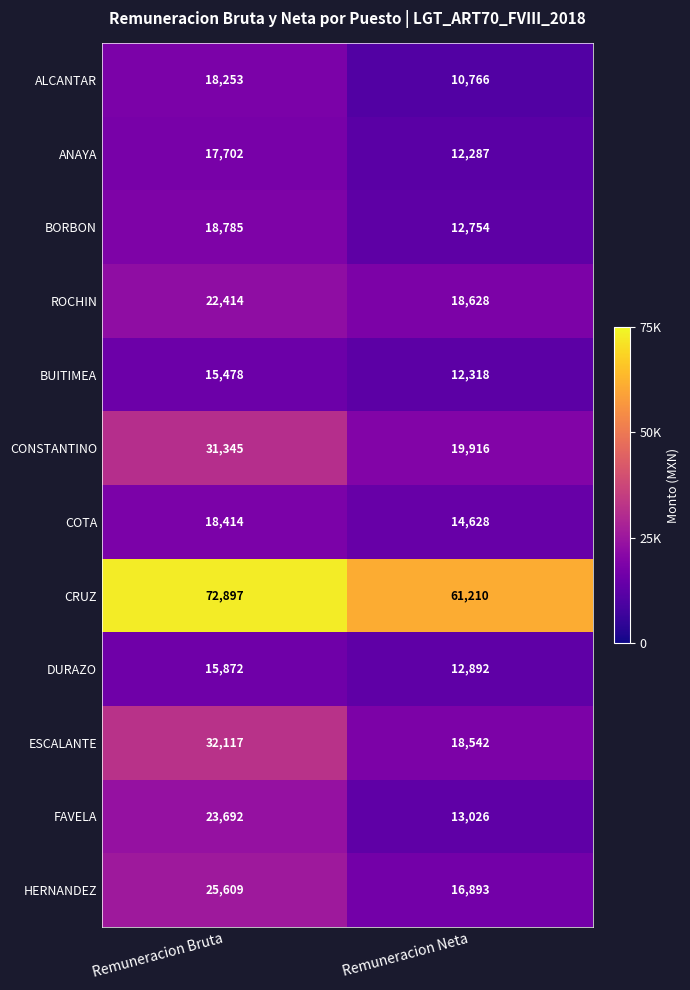

Between Remuneracion Bruta and Remuneracion Neta, which series saw the biggest shift?

ESCALANTE